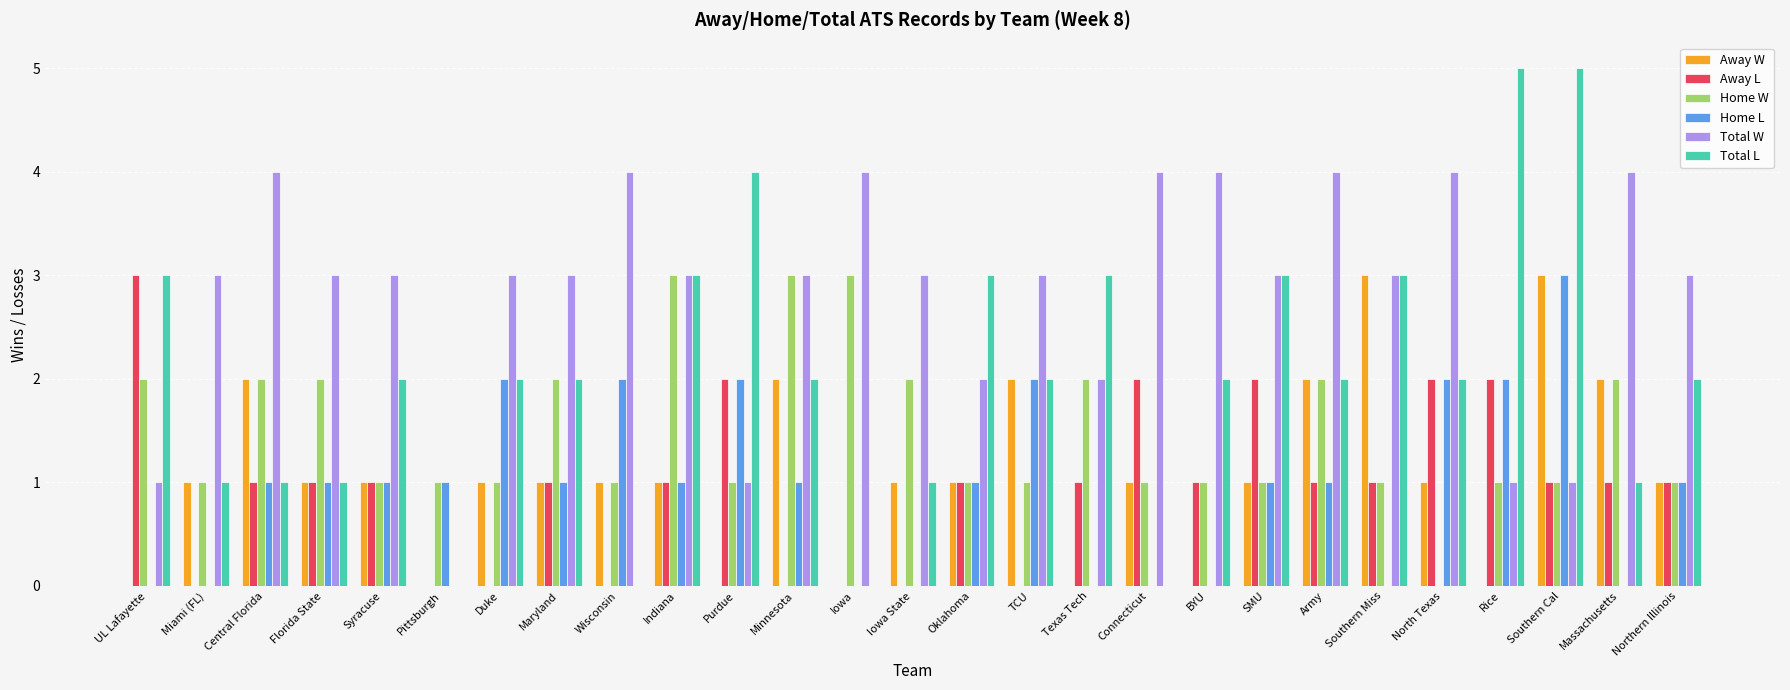

At which category is the sum across all series the highest?

Southern Cal